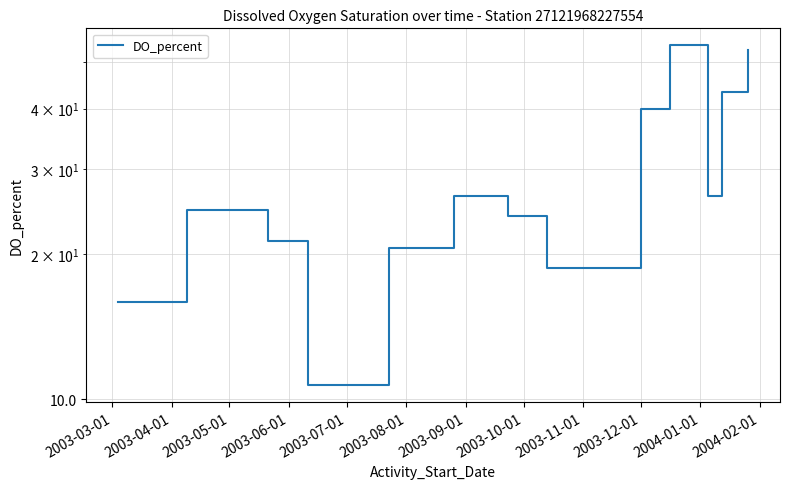

What is the maximum value shown in the chart?

54.1